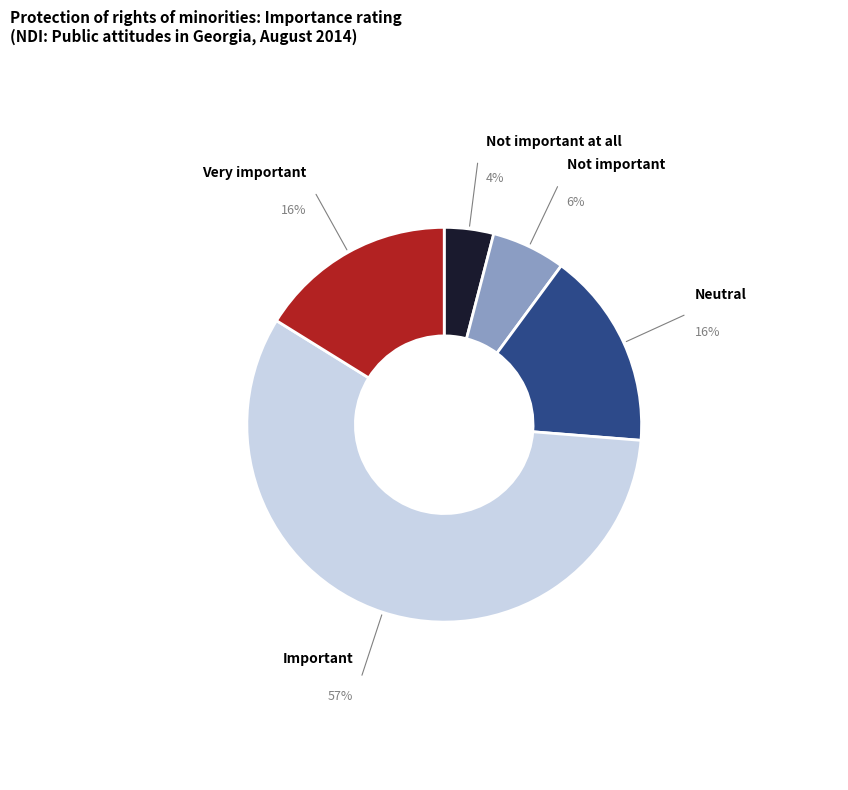

Is there any slice that represents more than half of the pie?

Yes